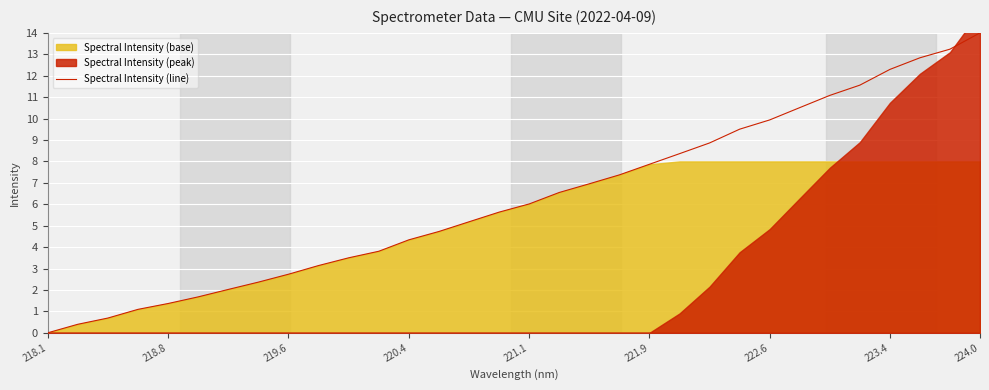

The value of Spectral Intensity (line) at 221.1 is 6.0. True or false?

True